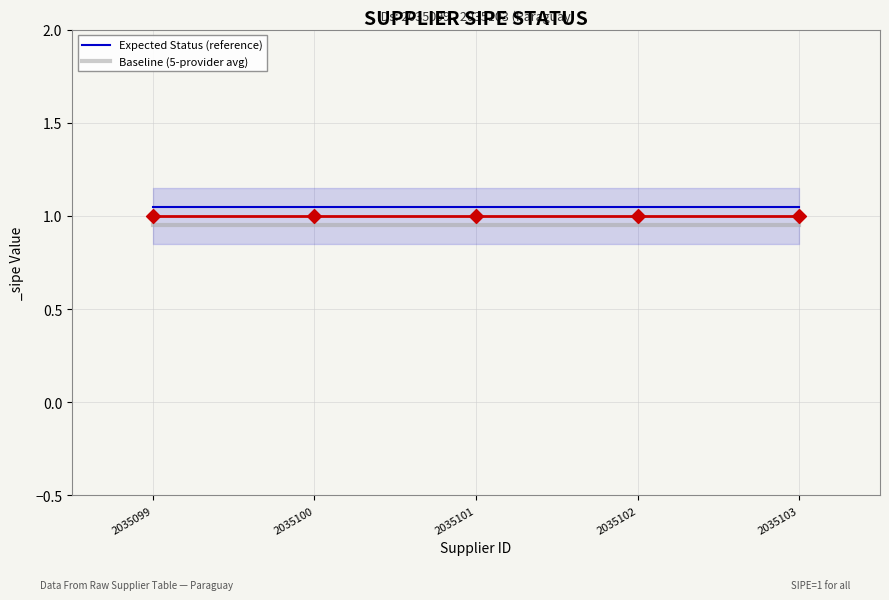

Which series contains the lowest Y value?

Baseline (5-provider avg)